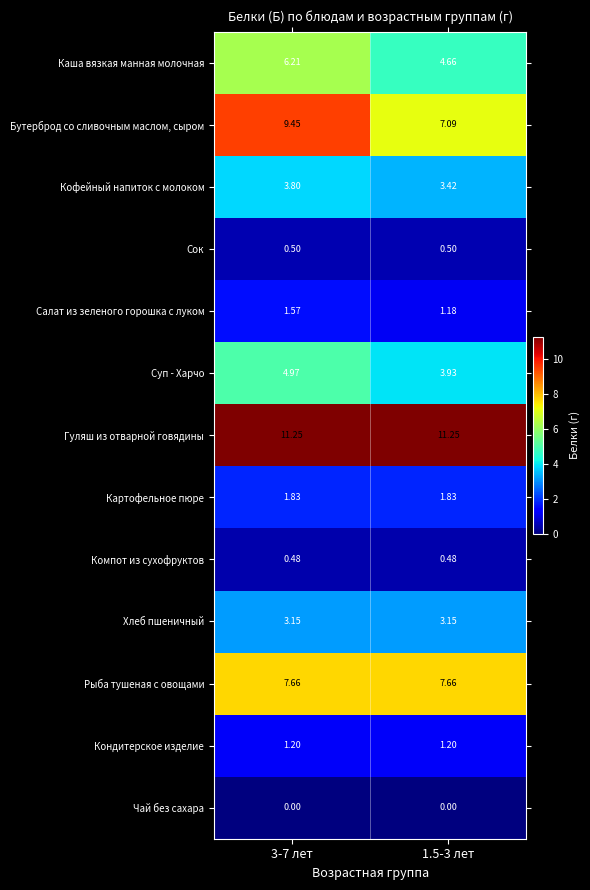

Which series has the widest spread of values?

Бутерброд со сливочным маслом, сыром